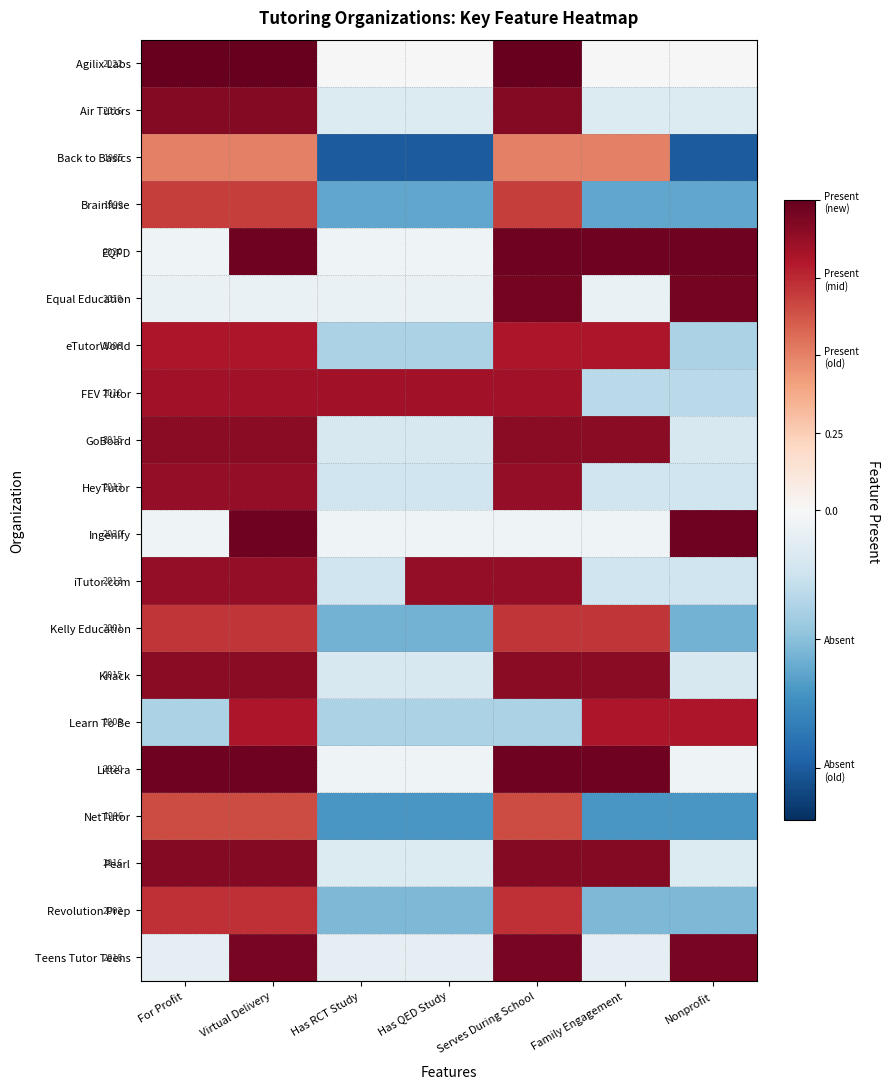

At which label does Littera first exceed 0?

For Profit